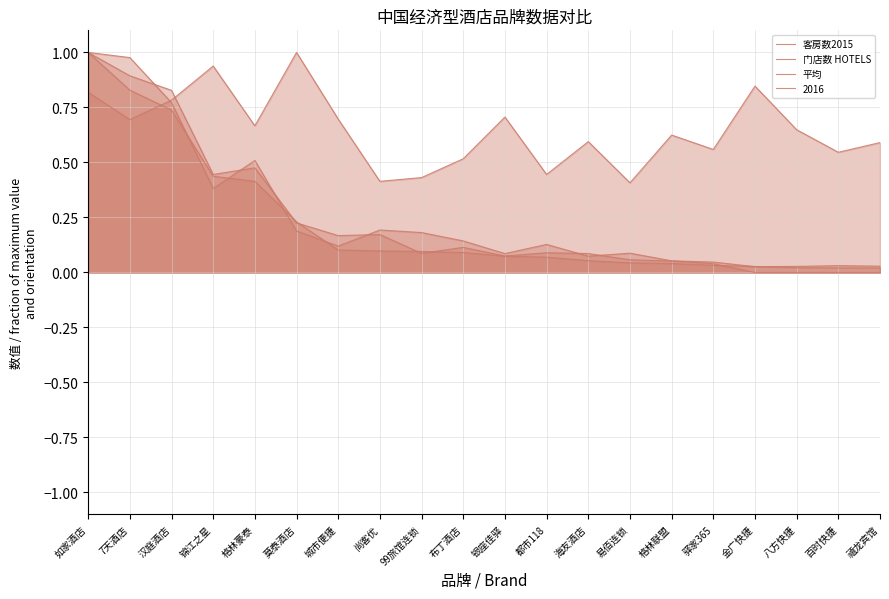

After their last crossing, which series has the higher values: 门店数 HOTELS or 平均?

平均